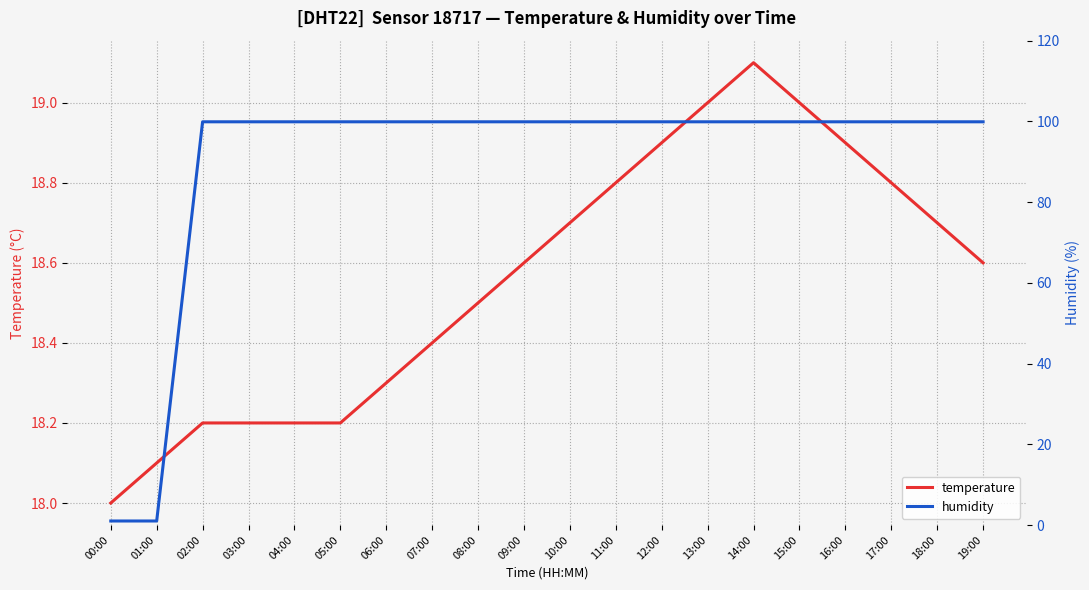

How many data points in humidity are less than 99?

2